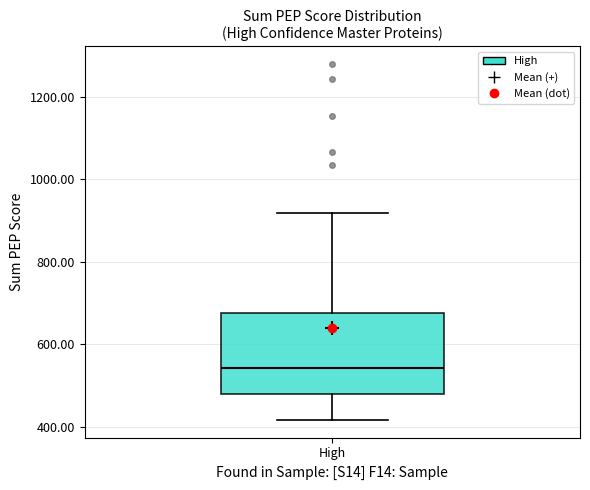

Transcribe this box plot: give where the median line is, the range the box spans, and where the two whiskers end, as read against the y-axis. The values are not printed on the chart, so give them approximately, as read against the axis.

median 540, box 480 to 680, whiskers 420 to 920